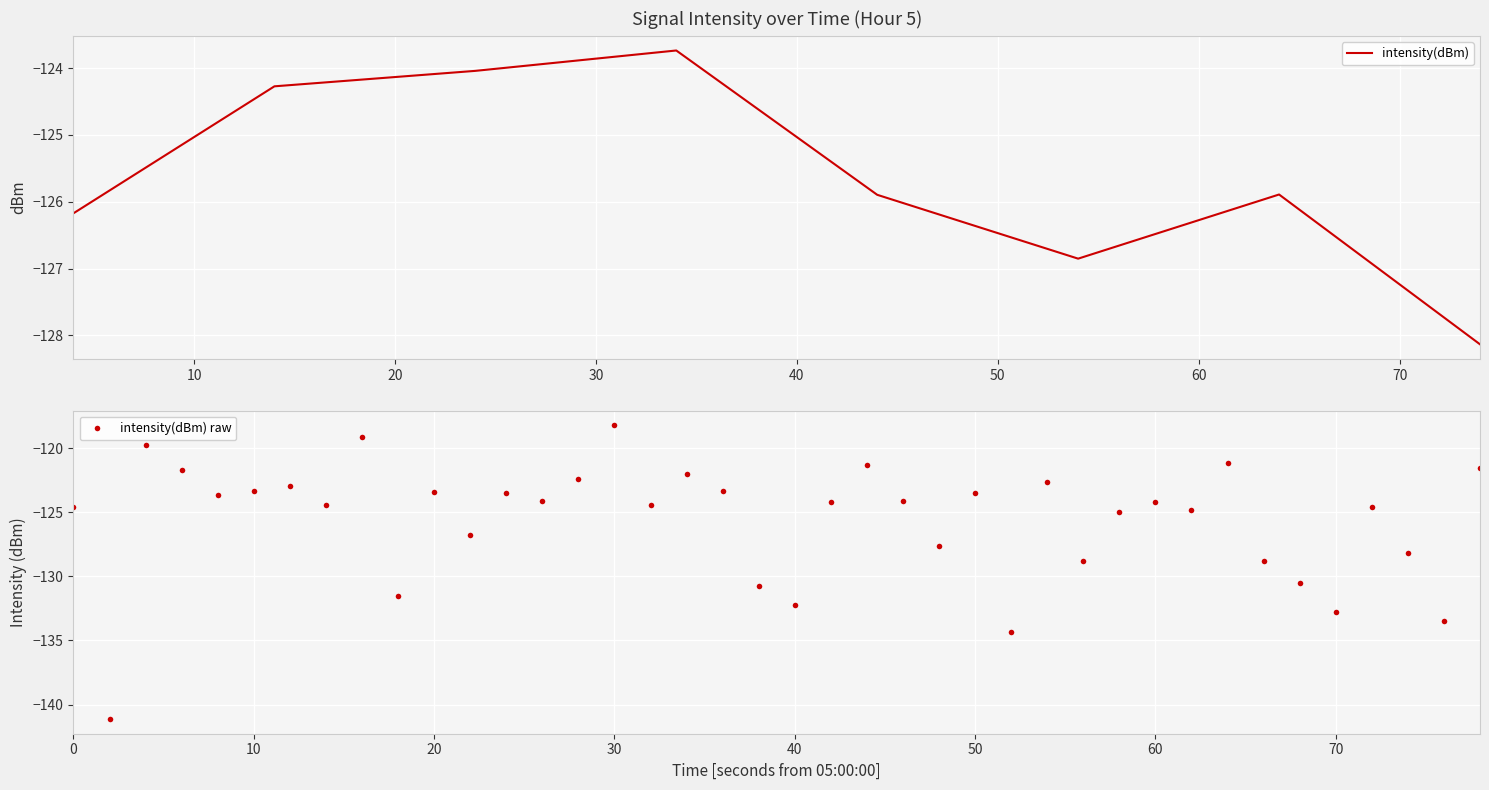

What is the minimum value for intensity(dBm) raw?

-141.1